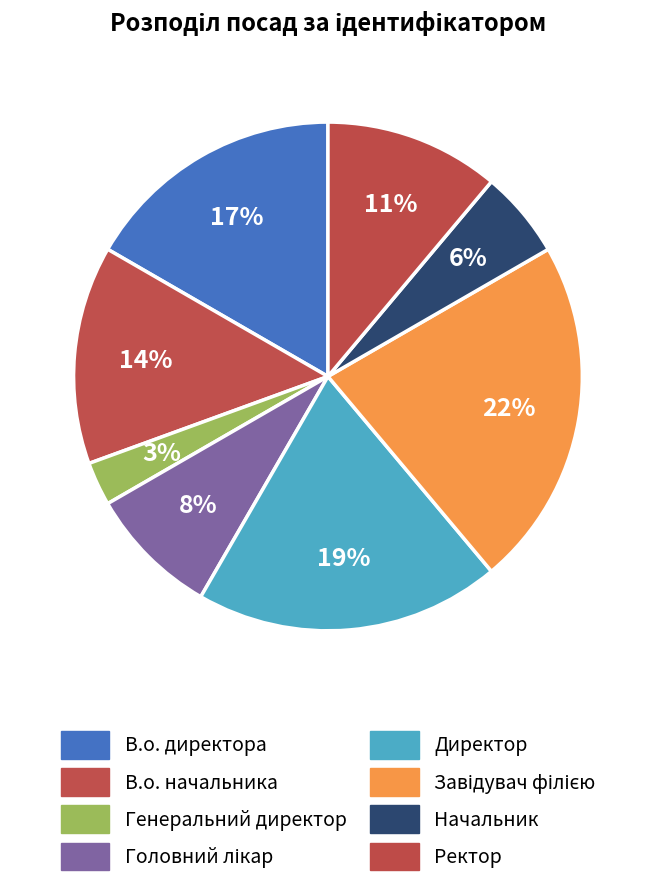

What portion of the pie excludes В.о. директора?

83.3%